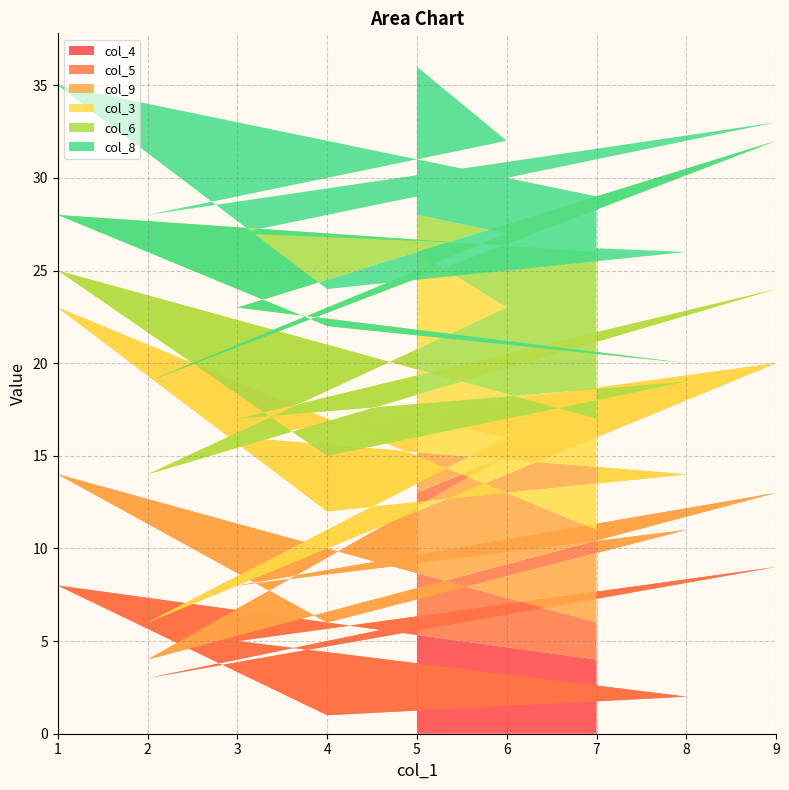

Reading left to right, what are all the values shown in this chart?

col_4: 7=4	1=8	4=1	8=2	3=5	9=9	2=3	6=7	5=6
col_5: 7=2	1=6	4=5	8=9	3=3	9=4	2=1	6=8	5=7
col_9: 7=5	1=9	4=6	8=3	3=8	9=7	2=2	6=1	5=4
col_3: 7=6	1=2	4=3	8=5	3=1	9=4	2=8	6=7	5=9
col_6: 7=9	1=3	4=7	8=1	3=6	9=8	2=5	6=4	5=2
col_8: 7=3	1=7	4=2	8=6	3=4	9=1	2=9	6=5	5=8